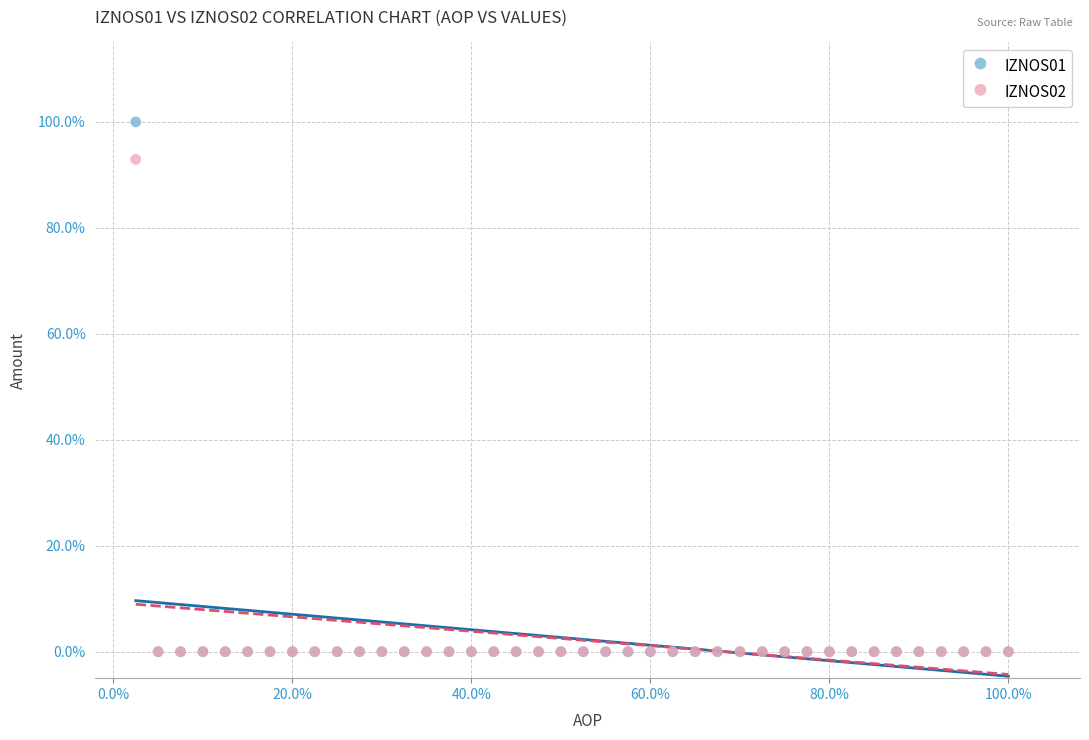

What are all the series names shown in the legend?

IZNOS01, IZNOS02